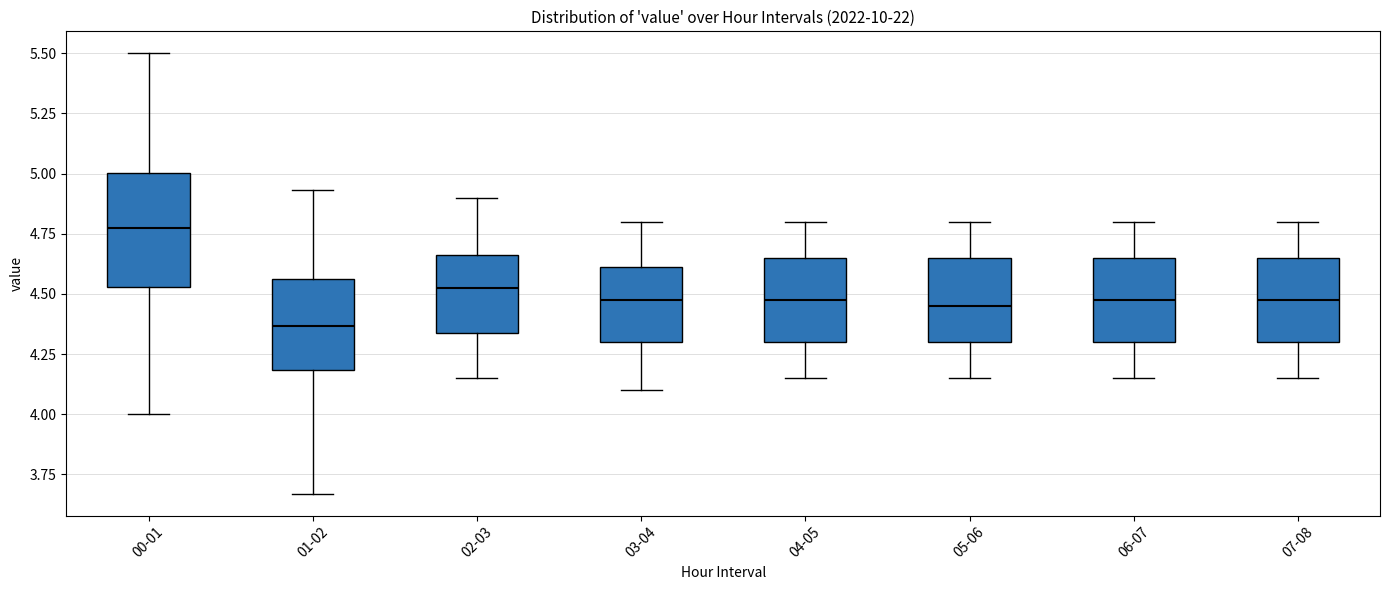

Reading left to right, read every box against the y-axis: the position of its median line, the range the box covers, and the ends of its whiskers. The values are not printed on the chart, so give them approximately, as read against the axis.

00-01: median 4.80, box 4.55 to 5.00, whiskers 4.00 to 5.50
01-02: median 4.35, box 4.20 to 4.55, whiskers 3.65 to 4.95
02-03: median 4.55, box 4.35 to 4.65, whiskers 4.15 to 4.90
03-04: median 4.50, box 4.30 to 4.60, whiskers 4.10 to 4.80
04-05: median 4.50, box 4.30 to 4.65, whiskers 4.15 to 4.80
05-06: median 4.45, box 4.30 to 4.65, whiskers 4.15 to 4.80
06-07: median 4.50, box 4.30 to 4.65, whiskers 4.15 to 4.80
07-08: median 4.50, box 4.30 to 4.65, whiskers 4.15 to 4.80